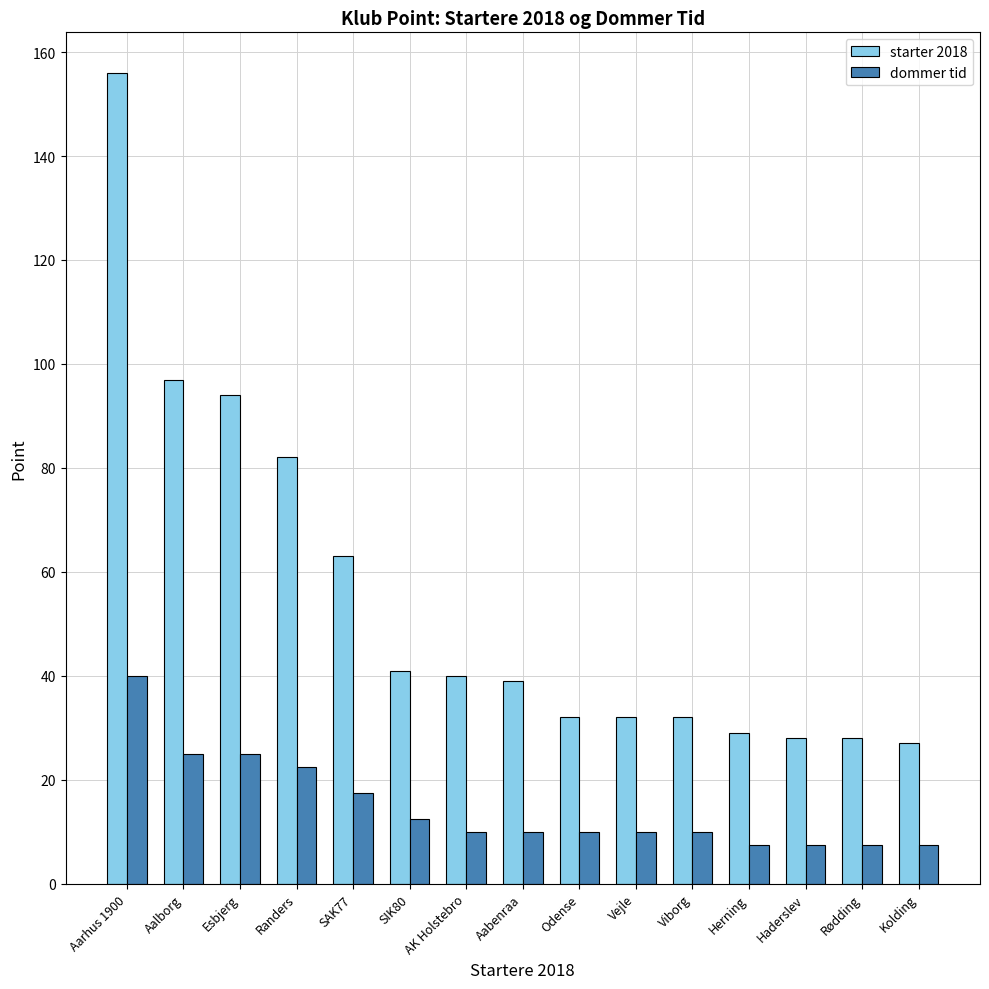

What is the total value across all series at Aalborg?

122.0